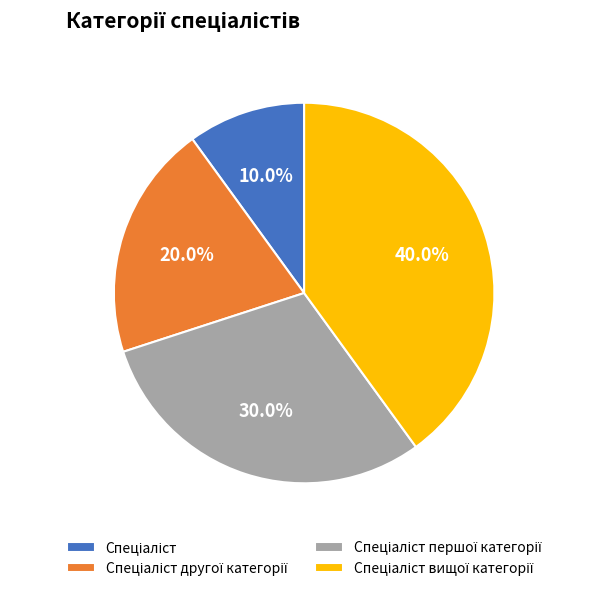

Does any single category account for the majority?

No